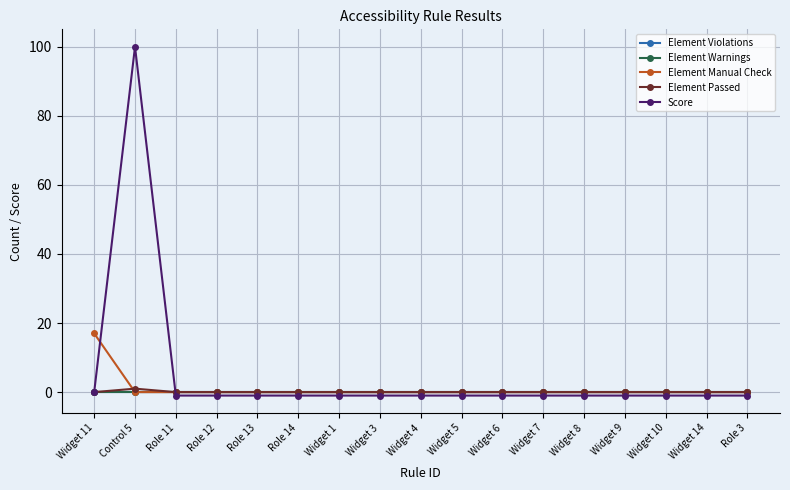

Is the value of Score at Widget 5 greater than the value of Element Manual Check at Role 11?

No